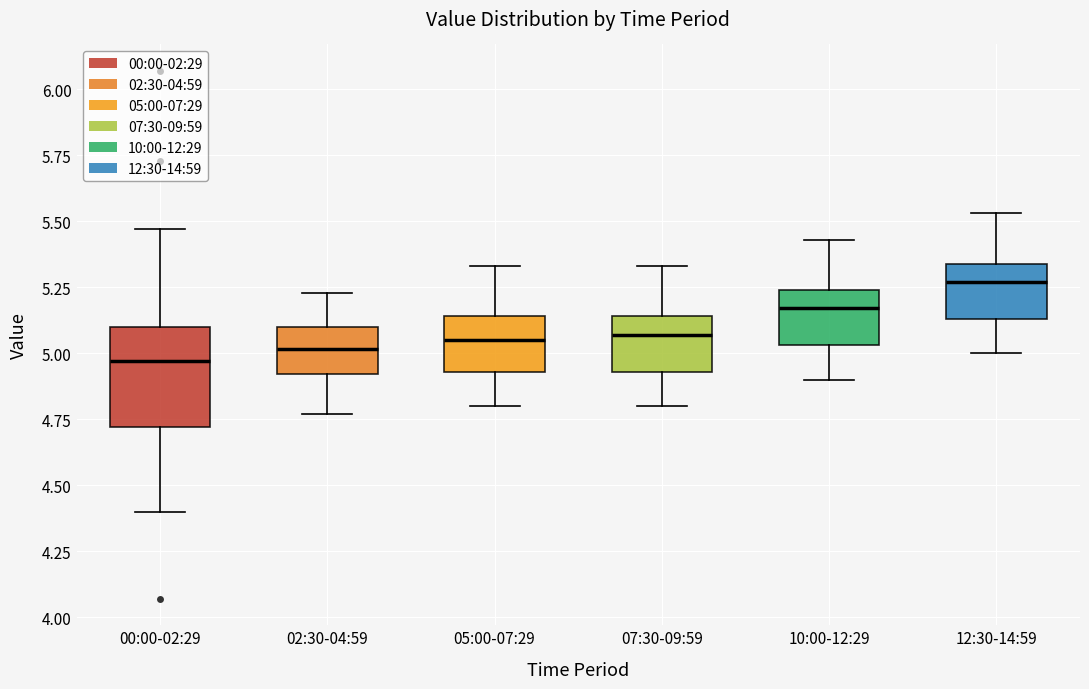

Reading left to right, transcribe this box plot: for each box, give where its median line is, the range the box spans, and where its two whiskers end, as read against the y-axis. The values are not printed on the chart, so give them approximately, as read against the axis.

00:00-02:29: median 4.95, box 4.70 to 5.10, whiskers 4.40 to 5.45
02:30-04:59: median 5.00, box 4.90 to 5.10, whiskers 4.75 to 5.25
05:00-07:29: median 5.05, box 4.95 to 5.15, whiskers 4.80 to 5.35
07:30-09:59: median 5.05, box 4.95 to 5.15, whiskers 4.80 to 5.35
10:00-12:29: median 5.15, box 5.05 to 5.25, whiskers 4.90 to 5.45
12:30-14:59: median 5.25, box 5.15 to 5.35, whiskers 5.00 to 5.55